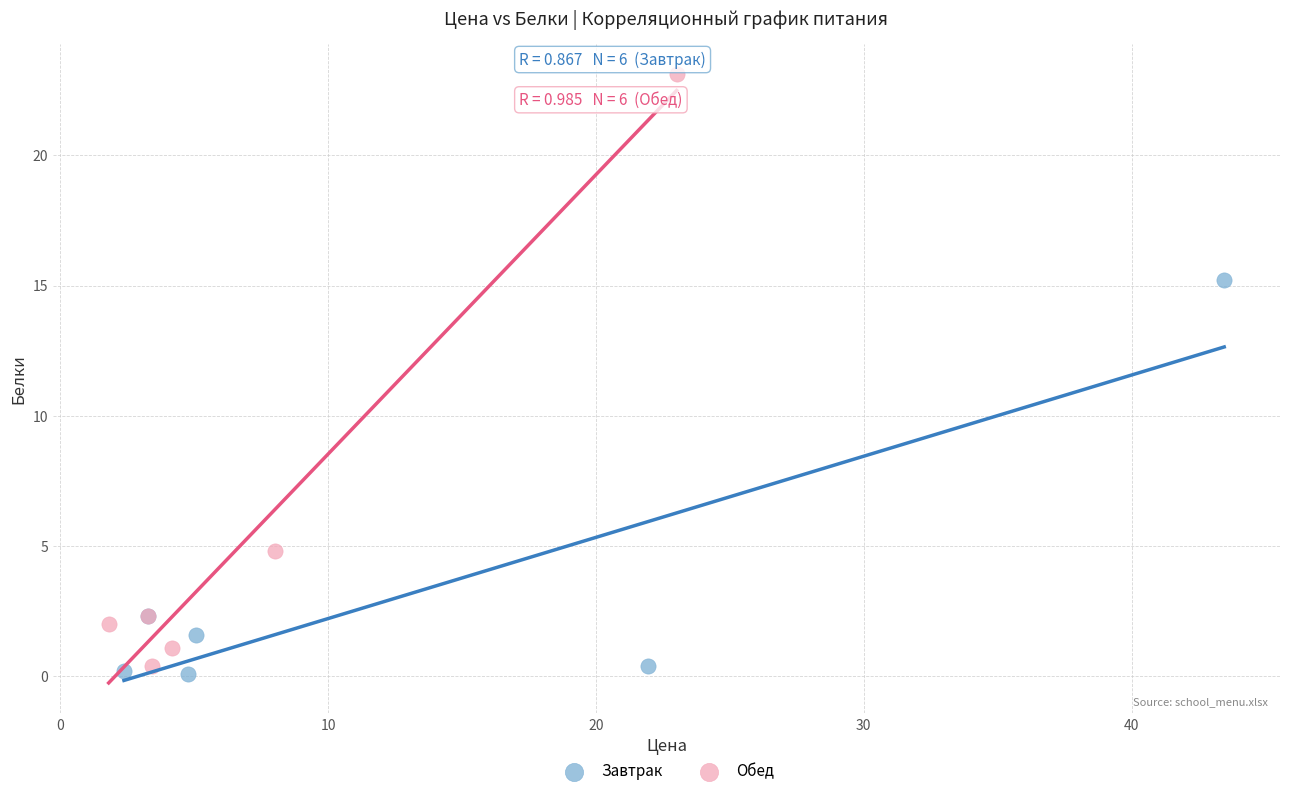

Which series has the largest Y range (max minus min)?

Обед